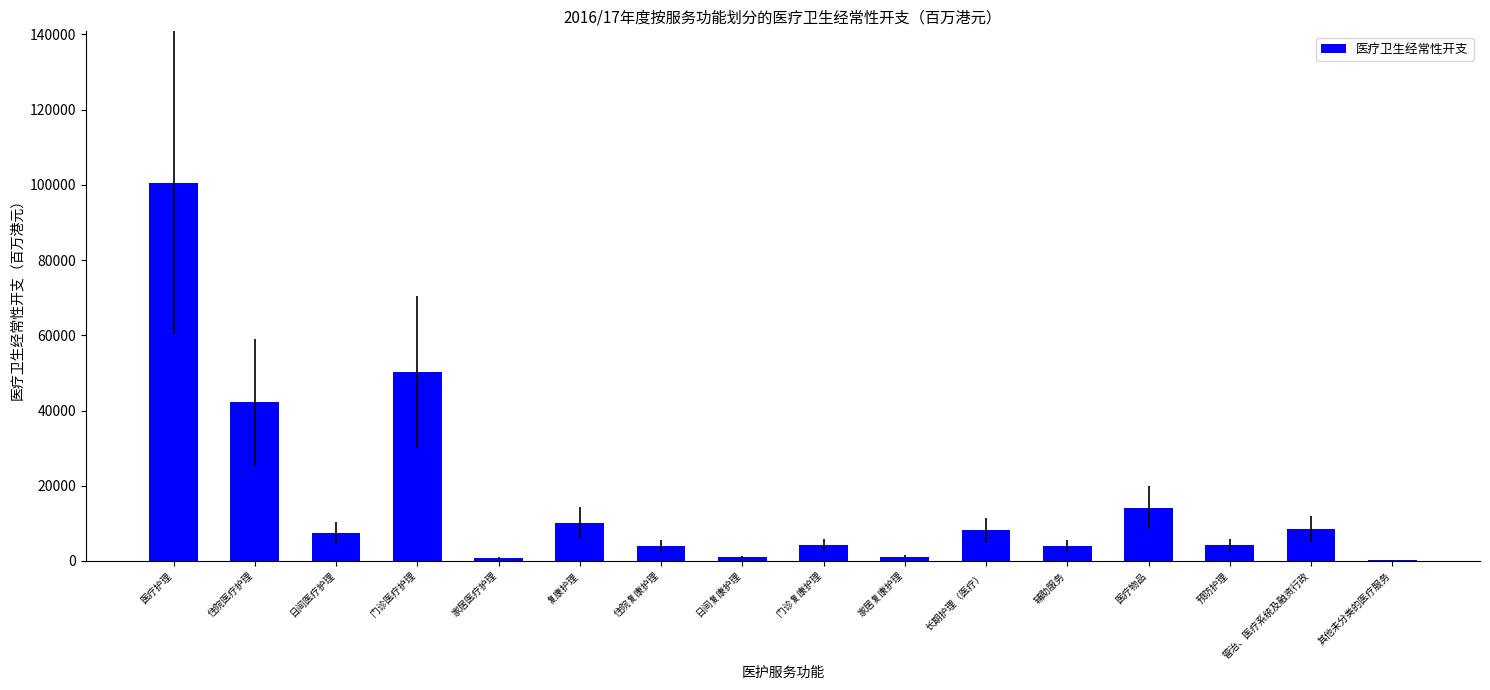

Approximately how many times larger is the value at 日间复康护理 compared to 复康护理?

0.1